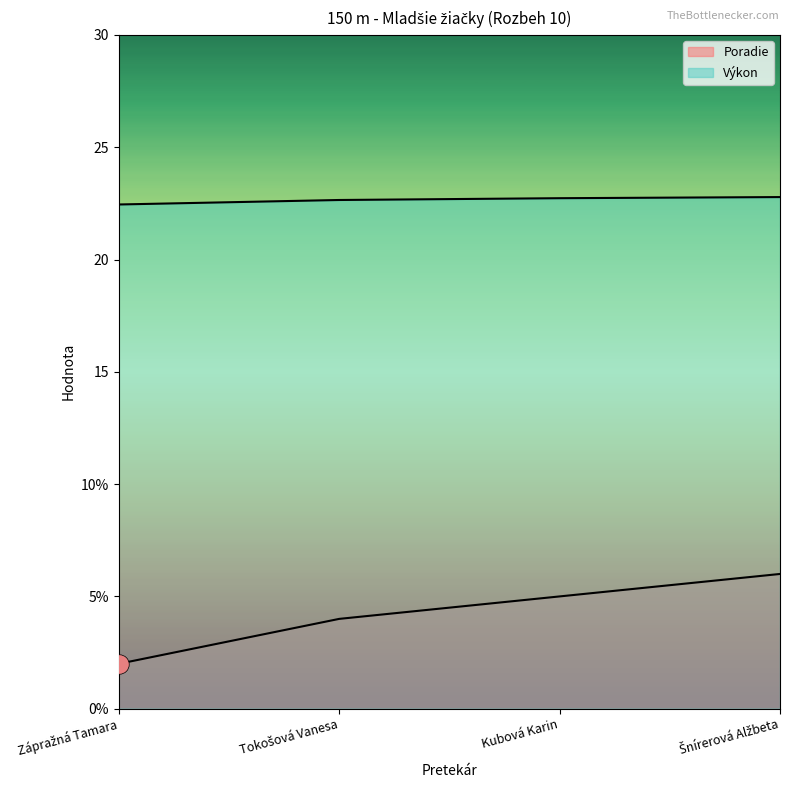

Reading right to left, transcribe all the data shown in this chart.

Poradie: Šnírerová Alžbeta=6.0	Kubová Karin=5.0	Tokošová Vanesa=4.0	Zápražná Tamara=2.0
Výkon: Šnírerová Alžbeta=22.8	Kubová Karin=22.7	Tokošová Vanesa=22.6	Zápražná Tamara=22.4